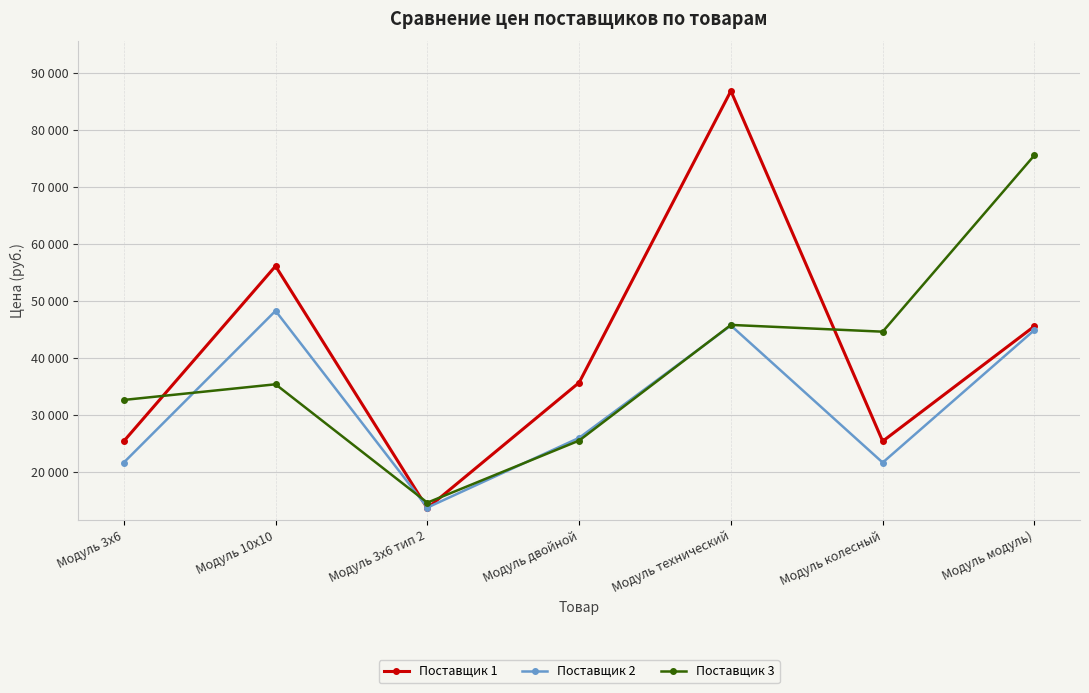

What is the average value of the Поставщик 3 series?

39131